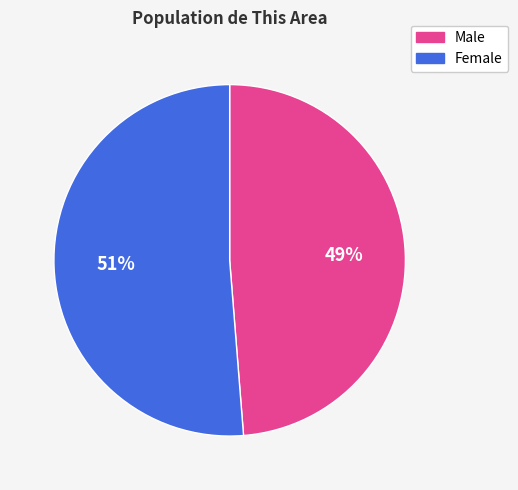

What percentage is the Male slice, to the nearest percent?

49%